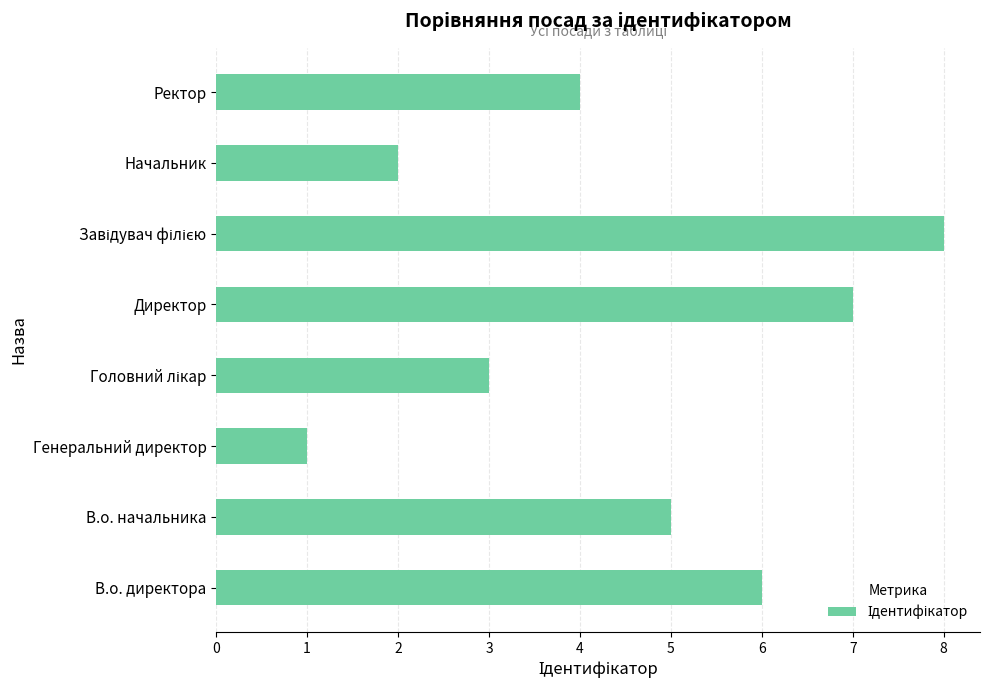

How many data points are less than 5?

4